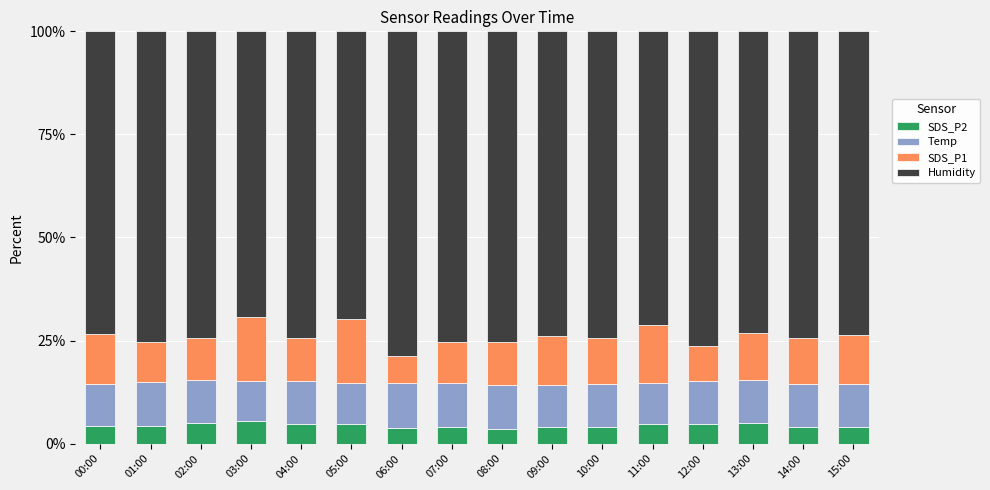

What is the total value across all series at 02:00?

100.0